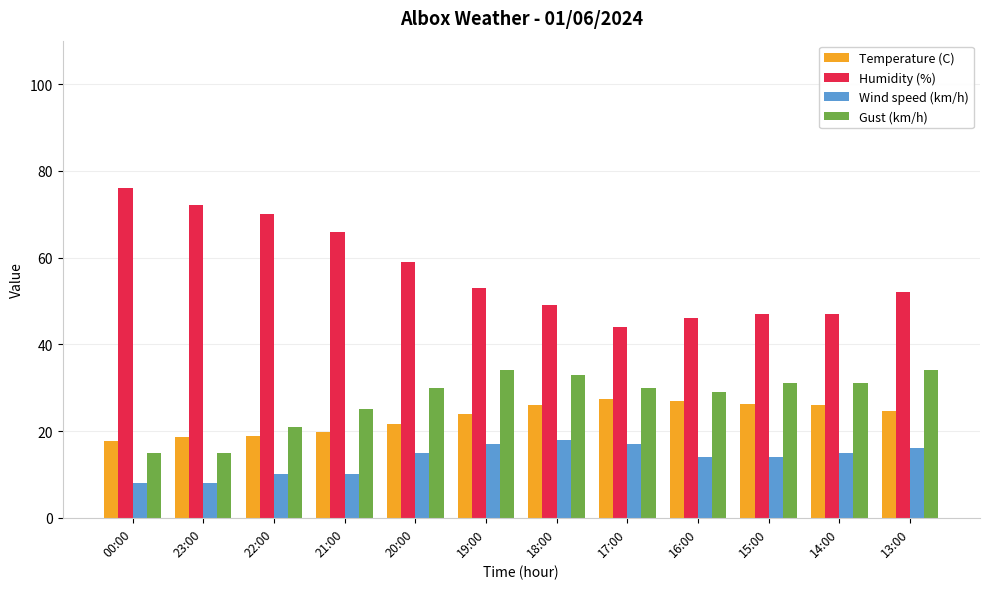

What is the greatest value displayed?

76.0